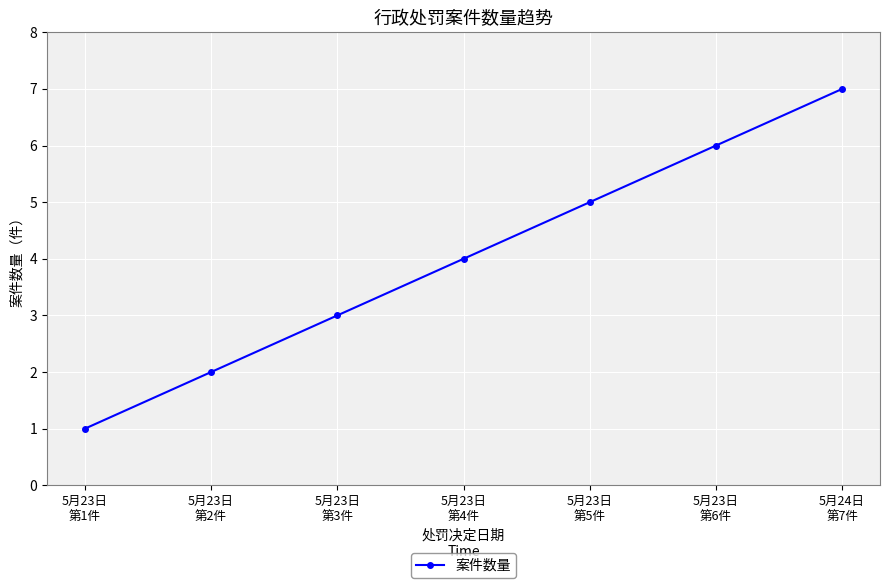

What is the value of the 3rd point from the left?

3